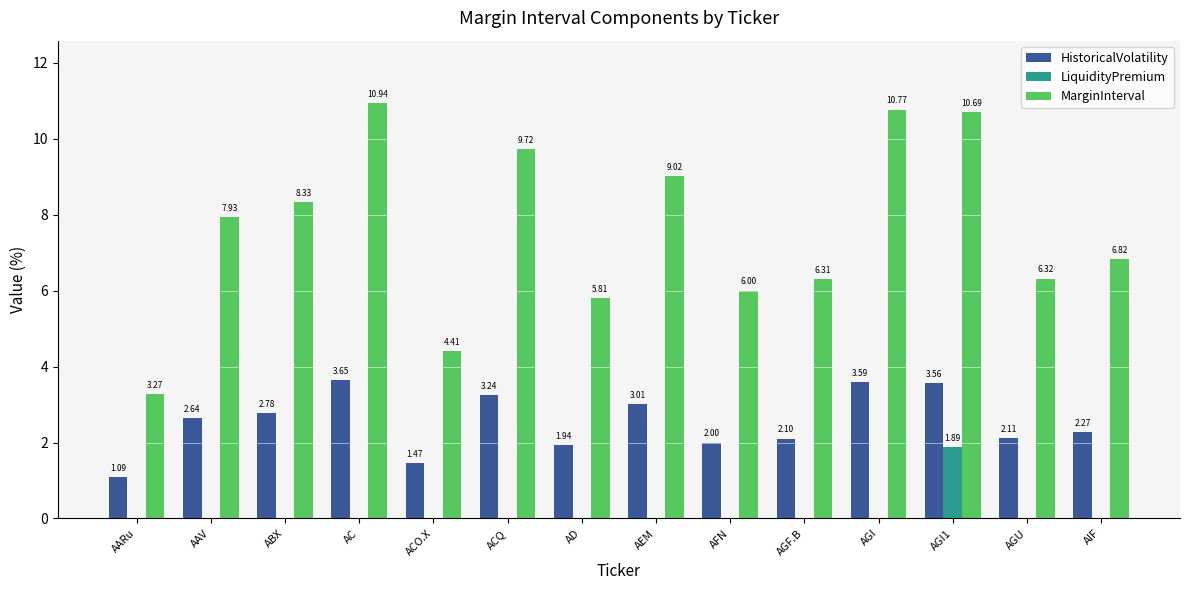

What is the greatest value displayed?

10.9